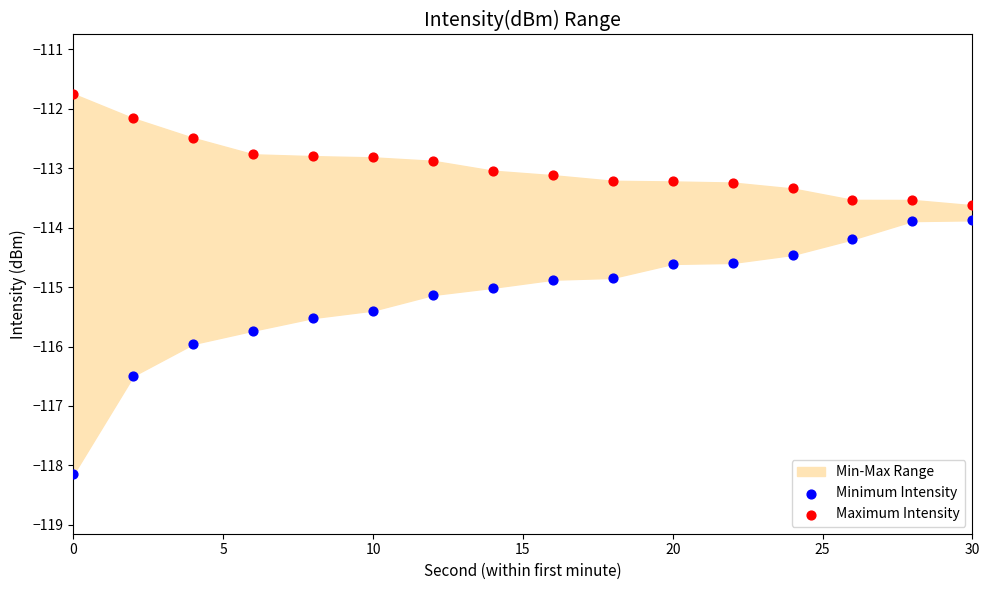

Across all data points, what is the range of X values (max minus min)?

30.0